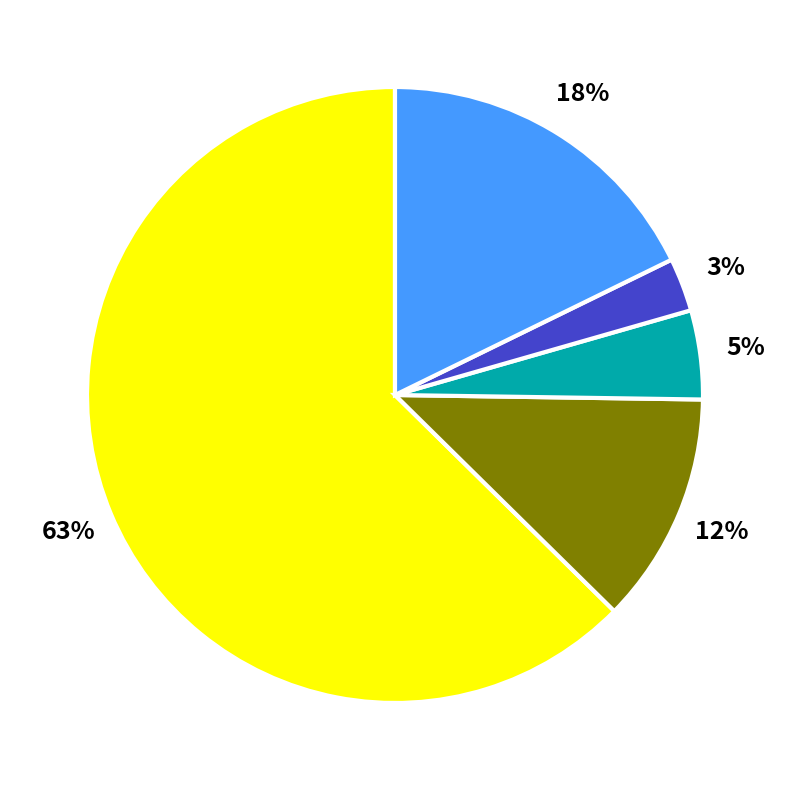

To the nearest percent, what is the average slice percentage?

20%